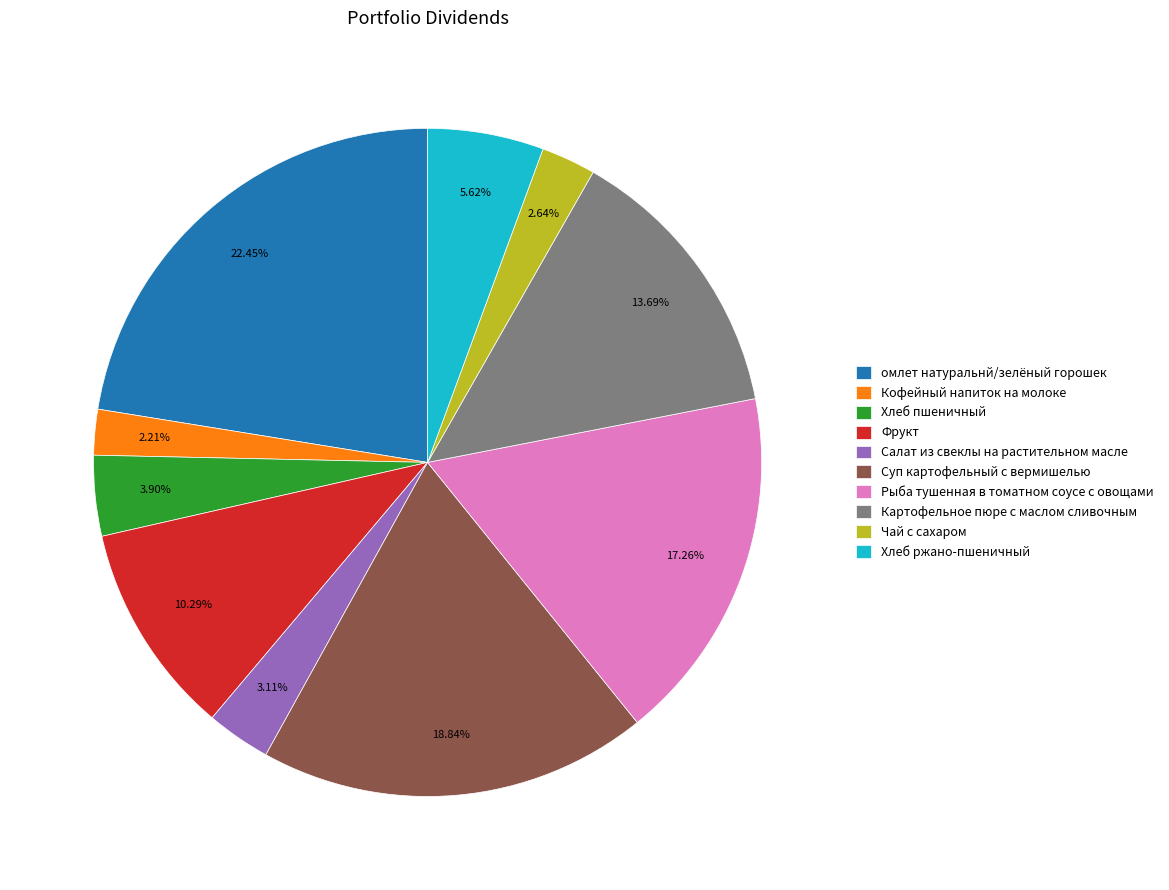

To the nearest percent, what is the difference between the Кофейный напиток на молоке and Салат из свеклы на растительном масле slice percentages?

1%